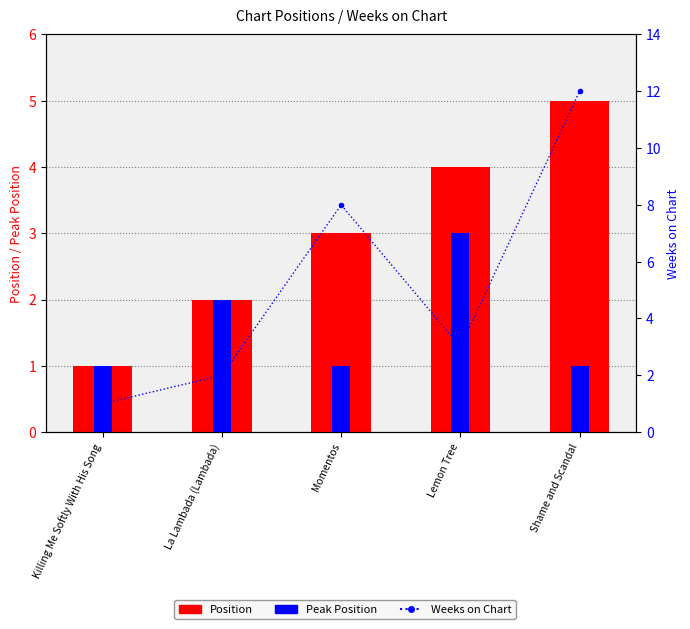

Does the chart contain stacked bars?

No